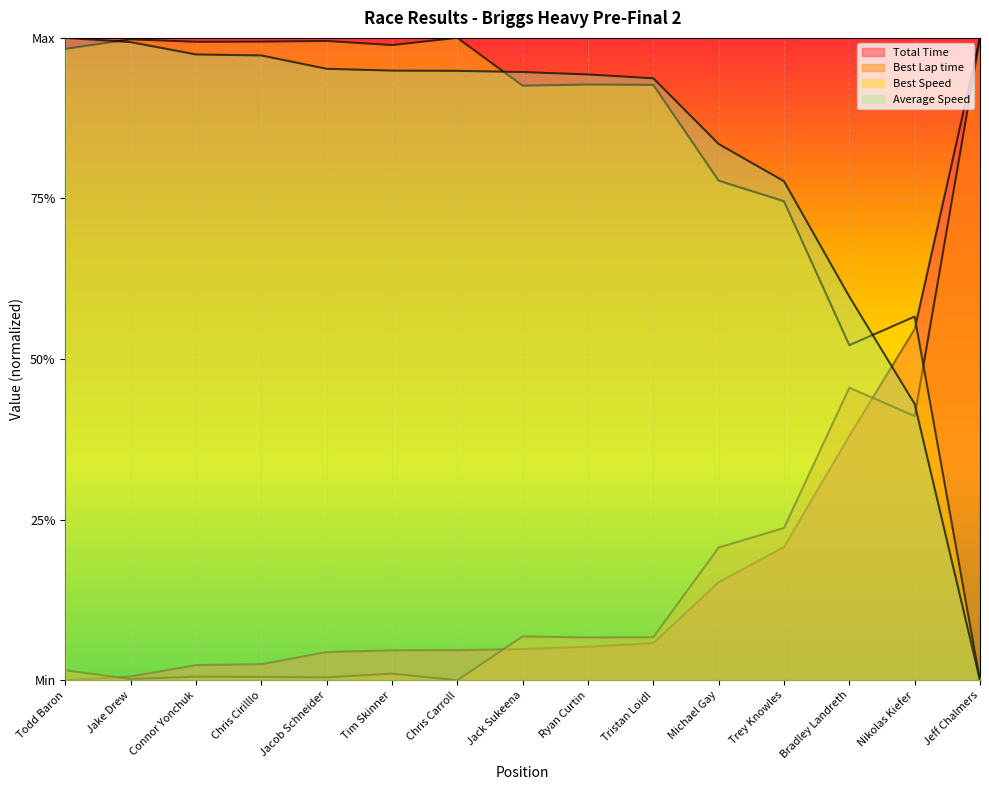

Reading left to right, transcribe all the data shown in this chart.

Total Time: 0.0	0.0	0.0	0.0	0.0	0.0	0.0	0.0	0.1	0.1	0.2	0.2	0.4	0.5	1.0
Best Lap time: 0.0	0.0	0.0	0.0	0.0	0.0	0.0	0.1	0.1	0.1	0.2	0.2	0.5	0.4	1.0
Best Speed: 1.0	1.0	1.0	1.0	1.0	1.0	1.0	0.9	0.9	0.9	0.8	0.7	0.5	0.6	0.0
Average Speed: 1.0	1.0	1.0	1.0	1.0	0.9	0.9	0.9	0.9	0.9	0.8	0.8	0.6	0.4	0.0